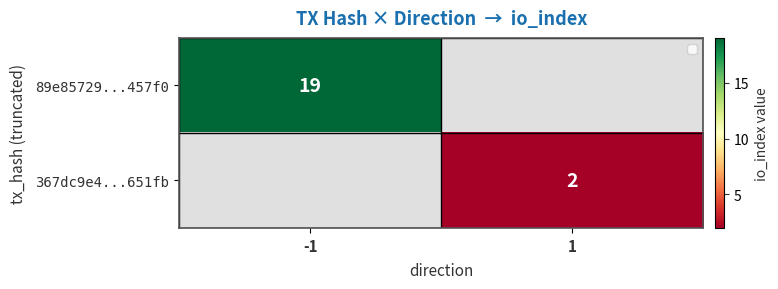

Is it true that 89e85729...457f0 equals 19 at -1?

True